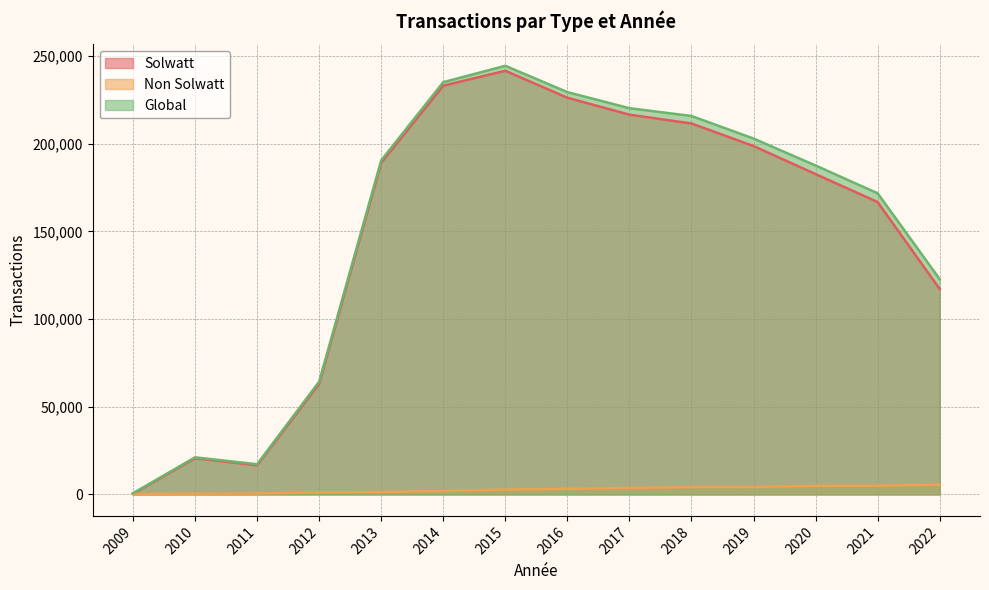

True or false: Solwatt and Global intersect in this chart.

False